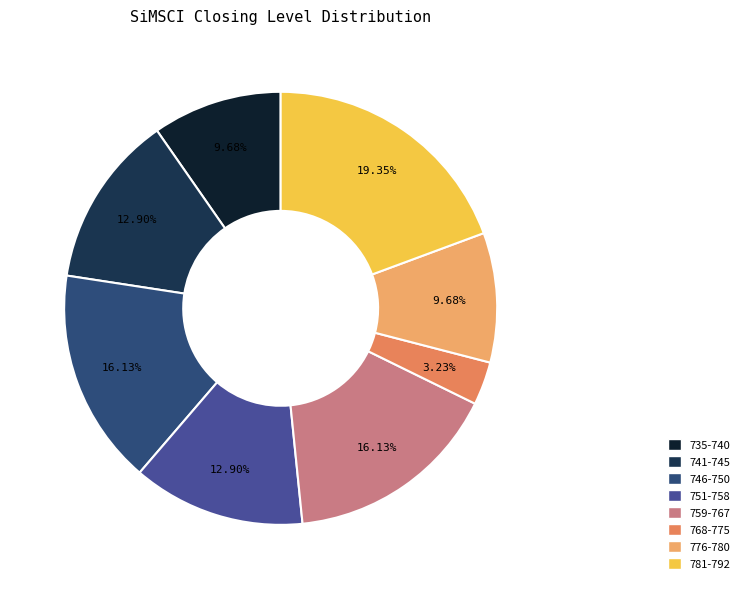

Between 776-780 and 781-792, which is larger?

781-792